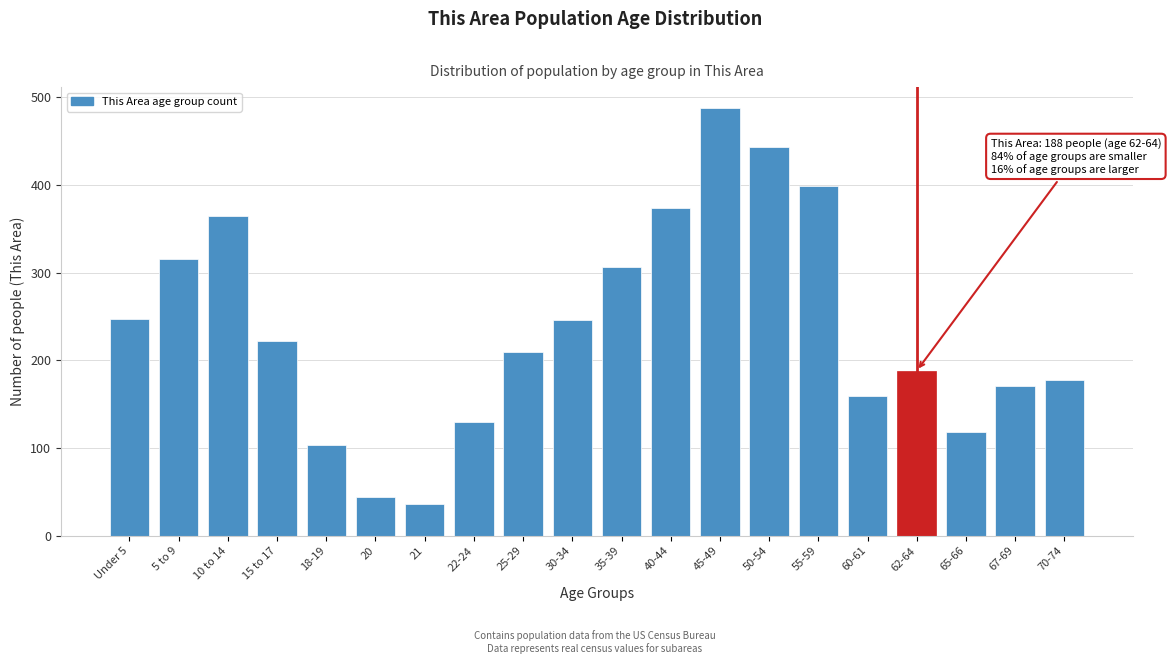

Read the value at Under 5, to the nearest 5.

245